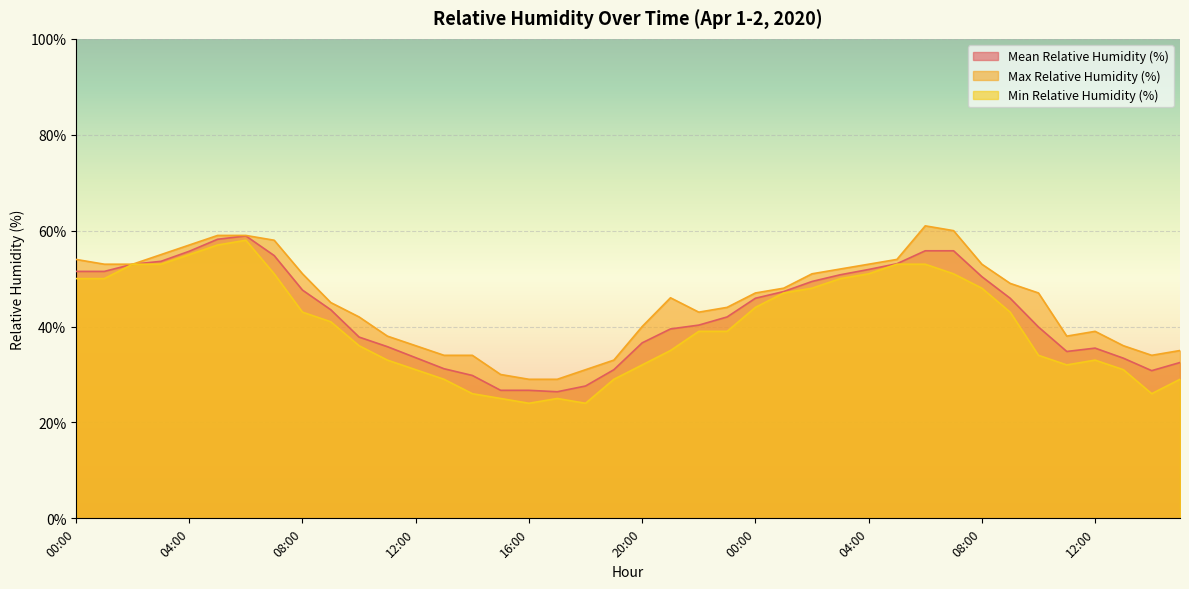

List the series in order of their overall mean, highest first.

Max Relative Humidity (%), Mean Relative Humidity (%), Min Relative Humidity (%)